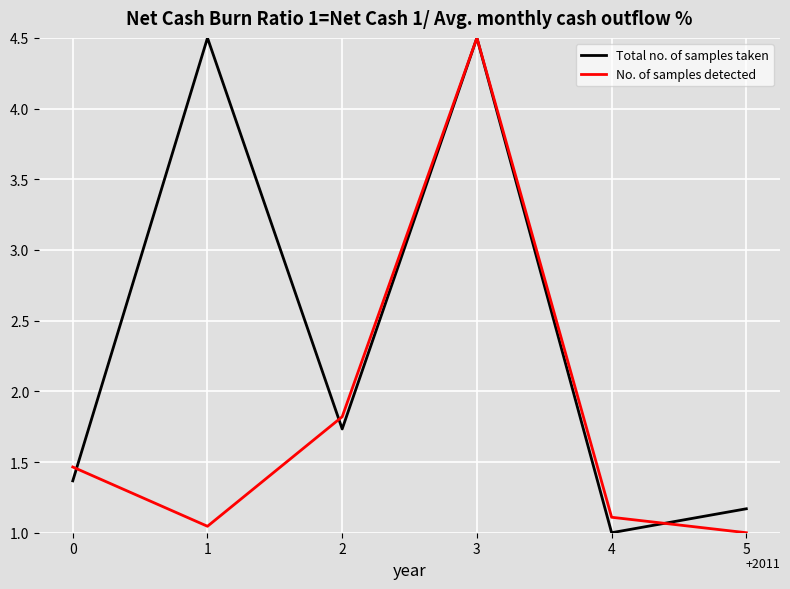

Which series has the largest total across all categories?

Total no. of samples taken